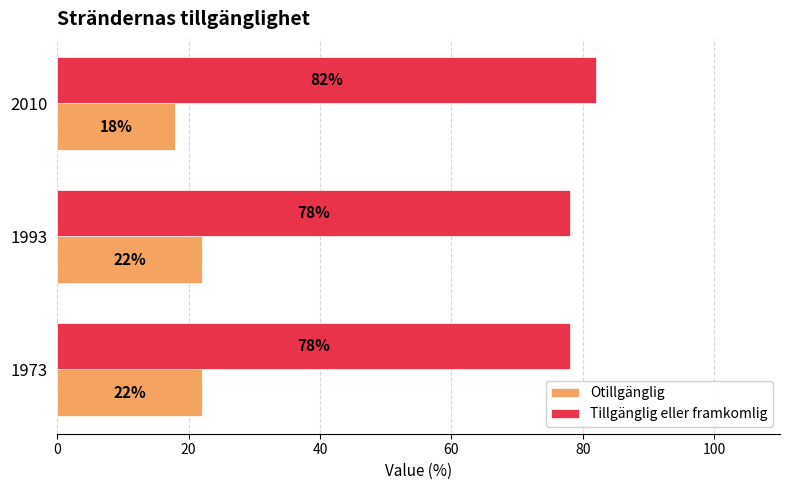

At how many categories does at least one series exceed 24?

3